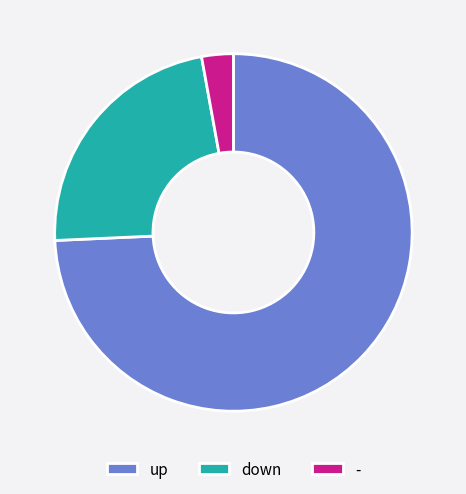

Is the sum of up and - greater than half?

Yes